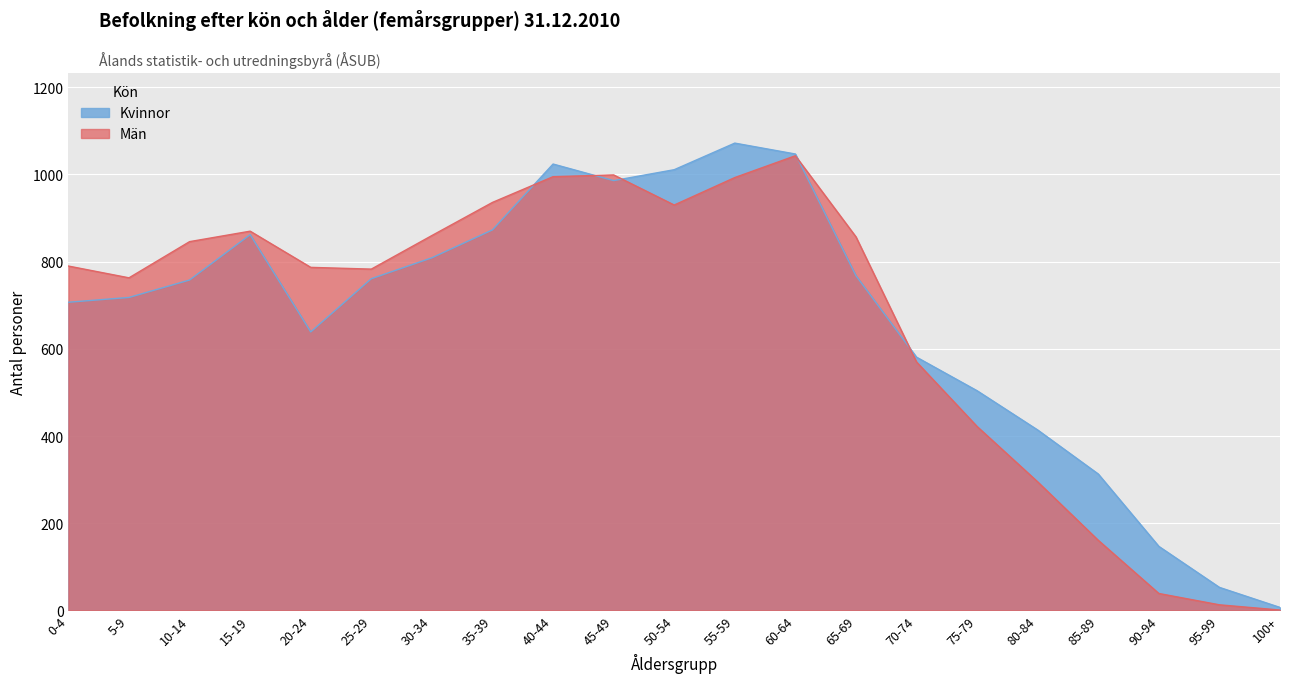

Which label corresponds to the largest value in the chart?

55-59